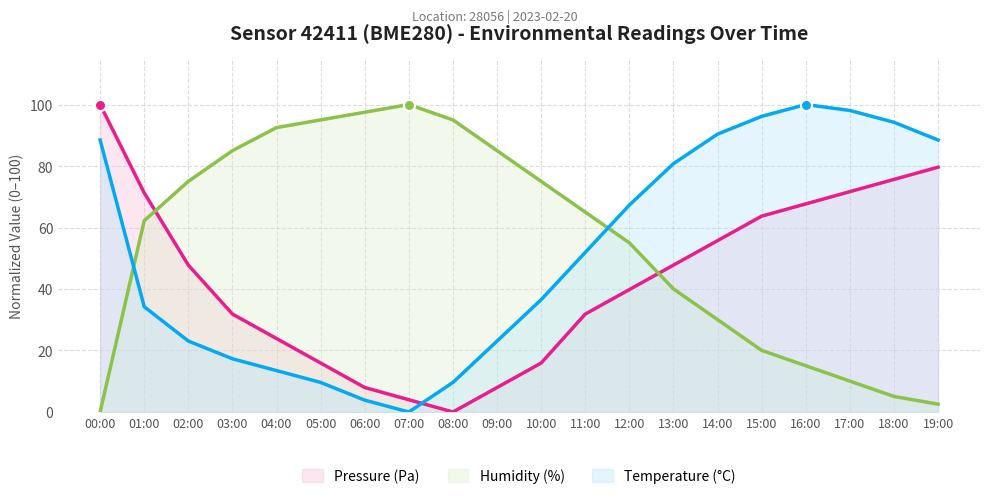

What is the sum of all pressure values?

860.1